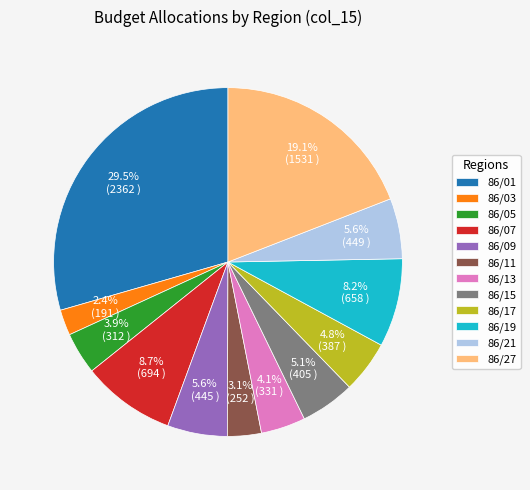

Which slice is the smallest?

86/03